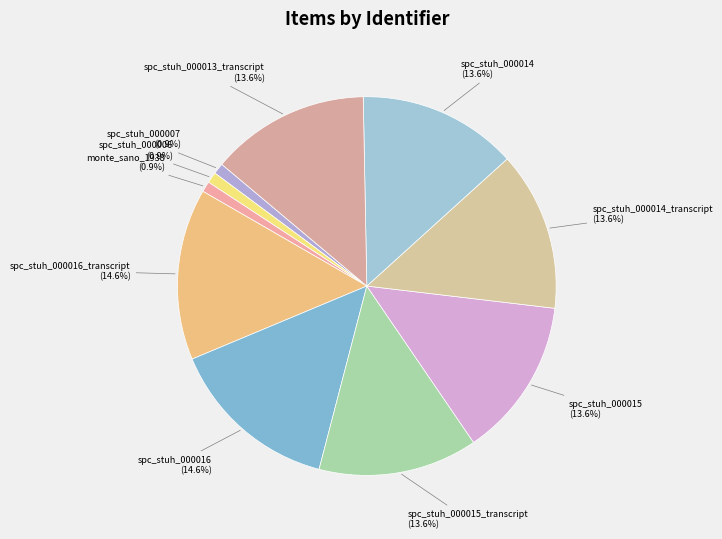

Does spc_stuh_000016_transcript (14.6%) represent more than half of the total?

No